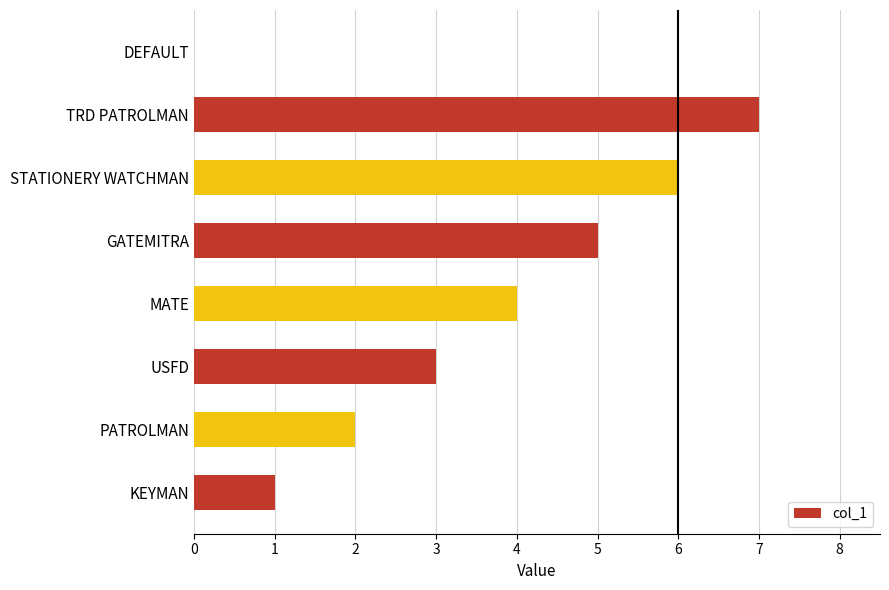

What is the average value?

4